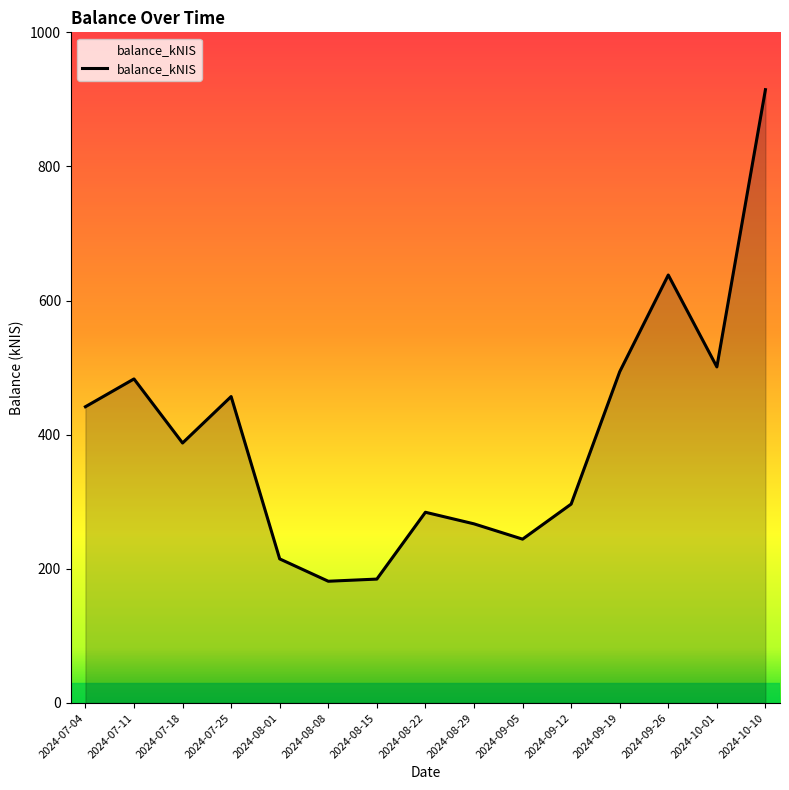

What is the minimum value shown in the chart?

181.5